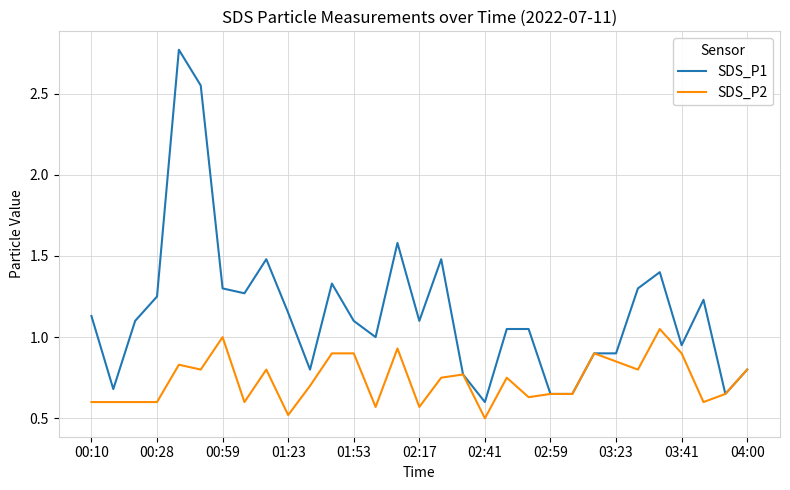

What is the smallest value displayed?

0.5